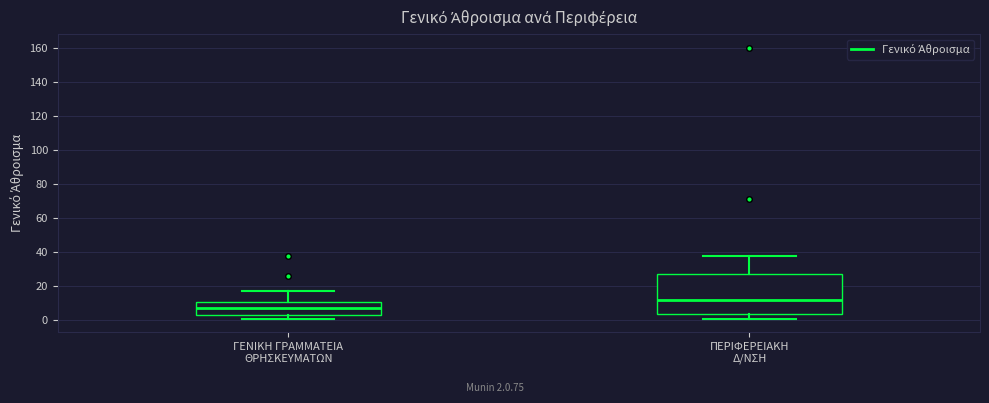

Which box's median line is the highest?

ΠΕΡΙΦΕΡΕΙΑΚΗ Δ/ΝΣΗ